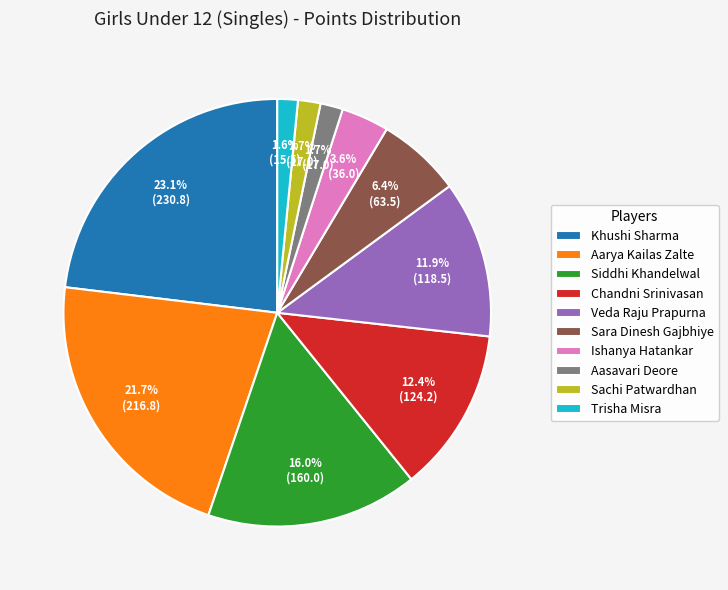

Between Sachi Patwardhan and Siddhi Khandelwal, which is larger?

Siddhi Khandelwal